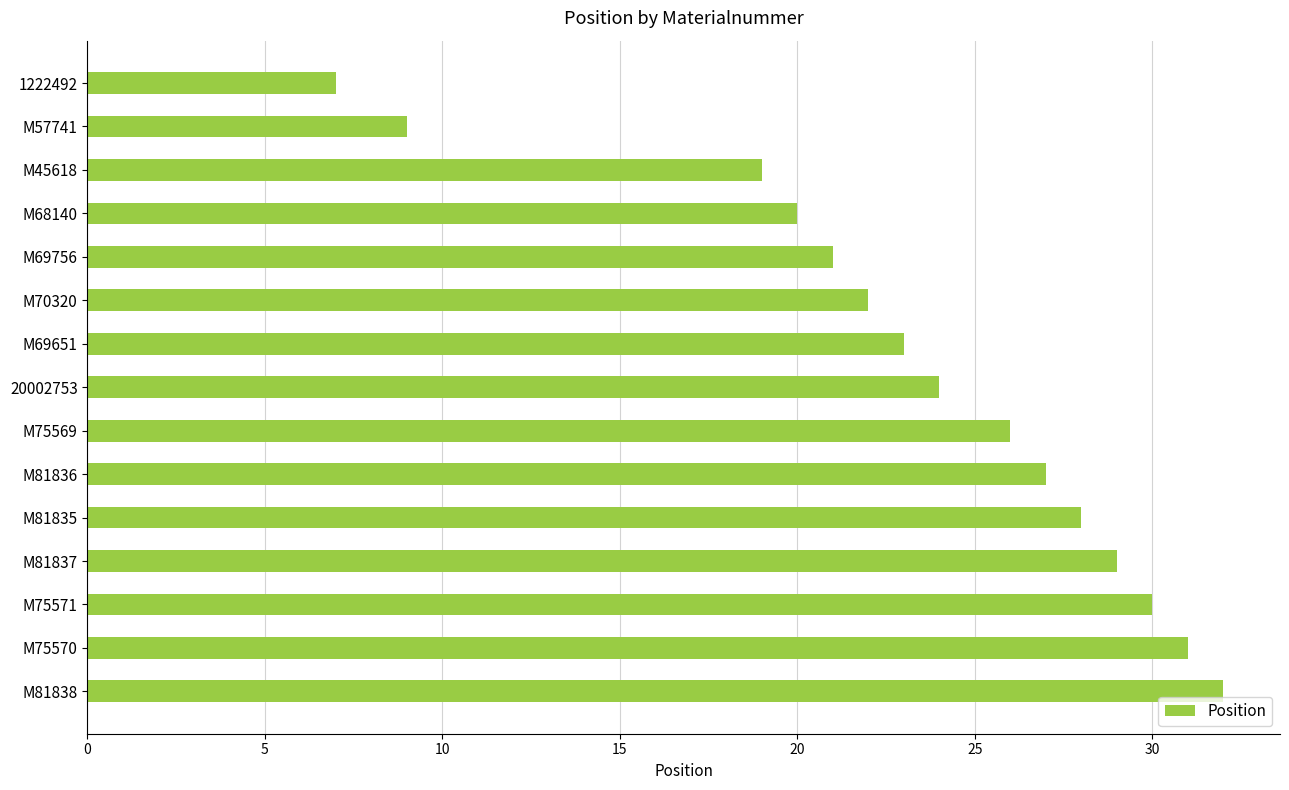

The chart shows a value of 29 at M81837. True or false?

True